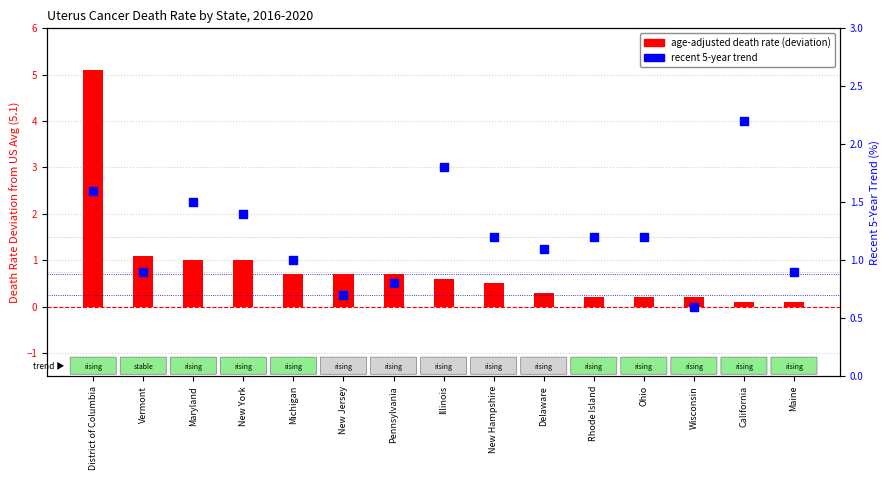

Which series has the largest Y range (max minus min)?

Age-Adjusted Death Rate (deviation from US avg)